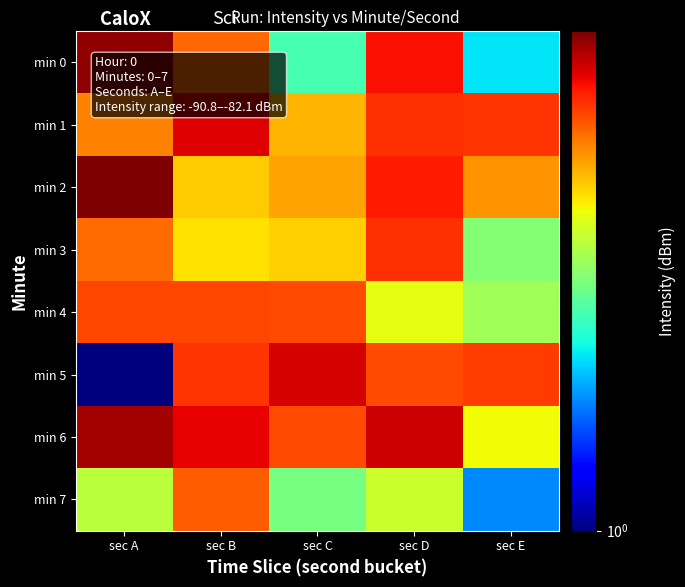

List the series in order of their peak value, highest first.

min 2, min 0, min 6, min 5, min 1, min 3, min 4, min 7